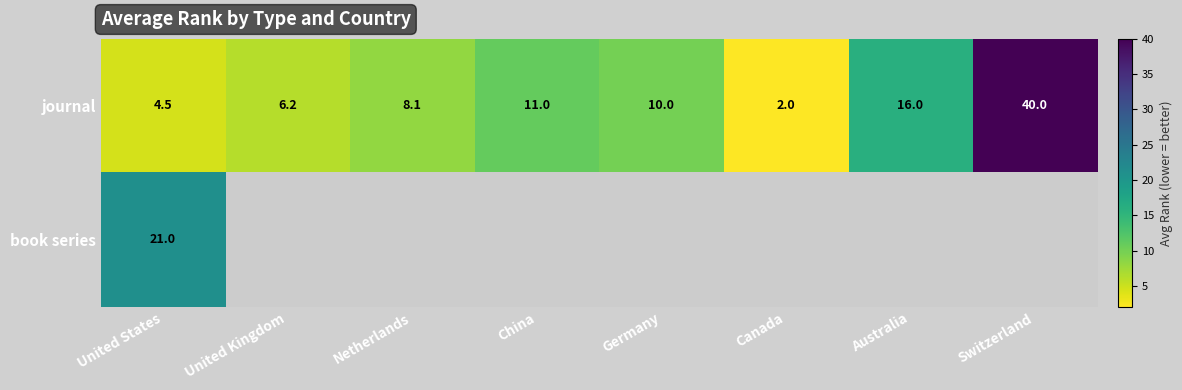

What is the difference between the maximum and minimum values in the journal series?

38.0